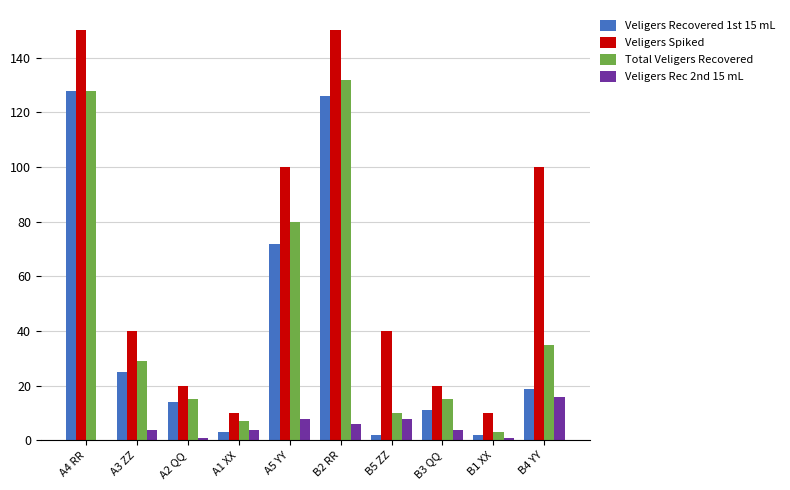

What are all the series names shown in the legend?

Veligers Recovered 1st 15 mL, Veligers Spiked, Total Veligers Recovered, Veligers Rec 2nd 15 mL